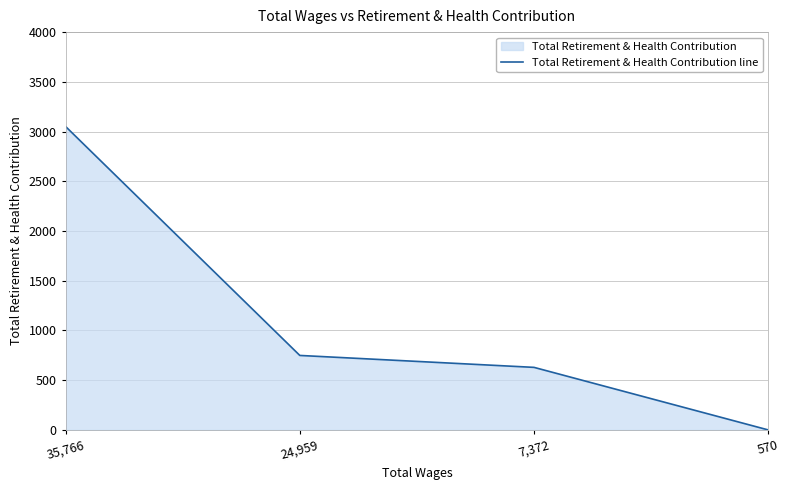

What is the maximum value shown in the chart?

3051